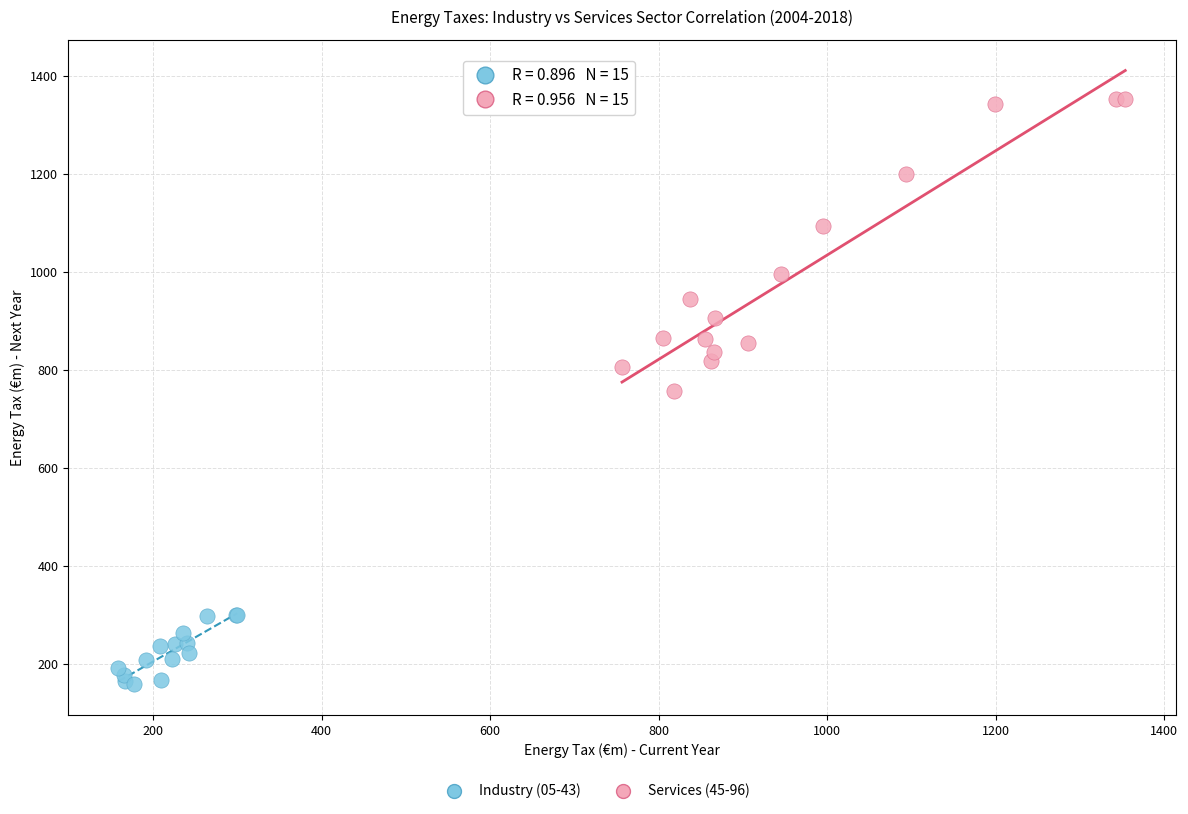

Which series reaches the minimum Y coordinate?

Industry (05-43)